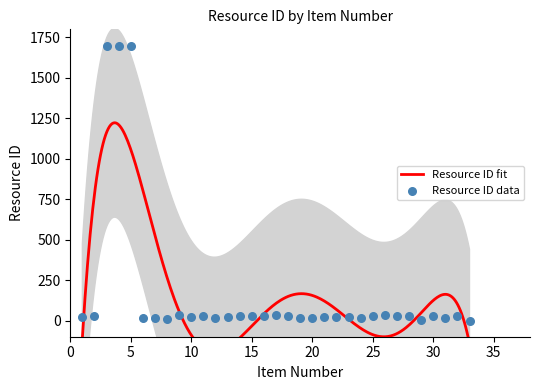

Approximately how many times larger is the value at 32 compared to 17?

0.8